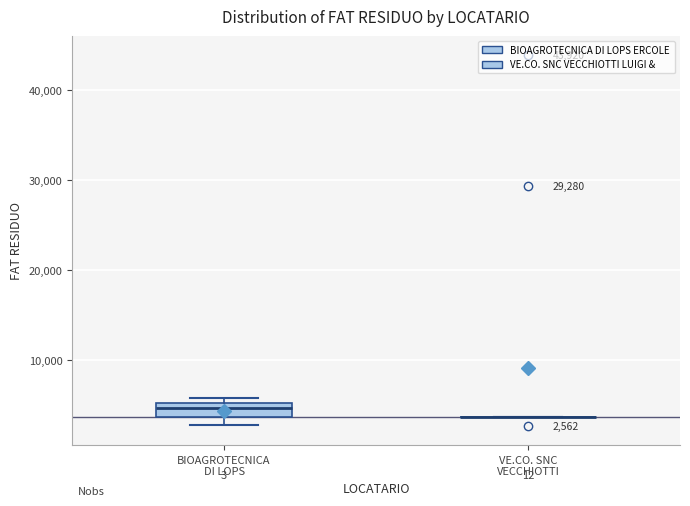

Comparing the boxes themselves (not the whiskers), which one is the tallest?

BIOAGROTECNICA DI LOPS